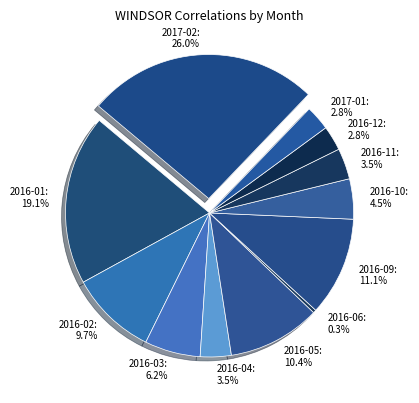

What portion of the pie excludes 2017-01?

97.2%